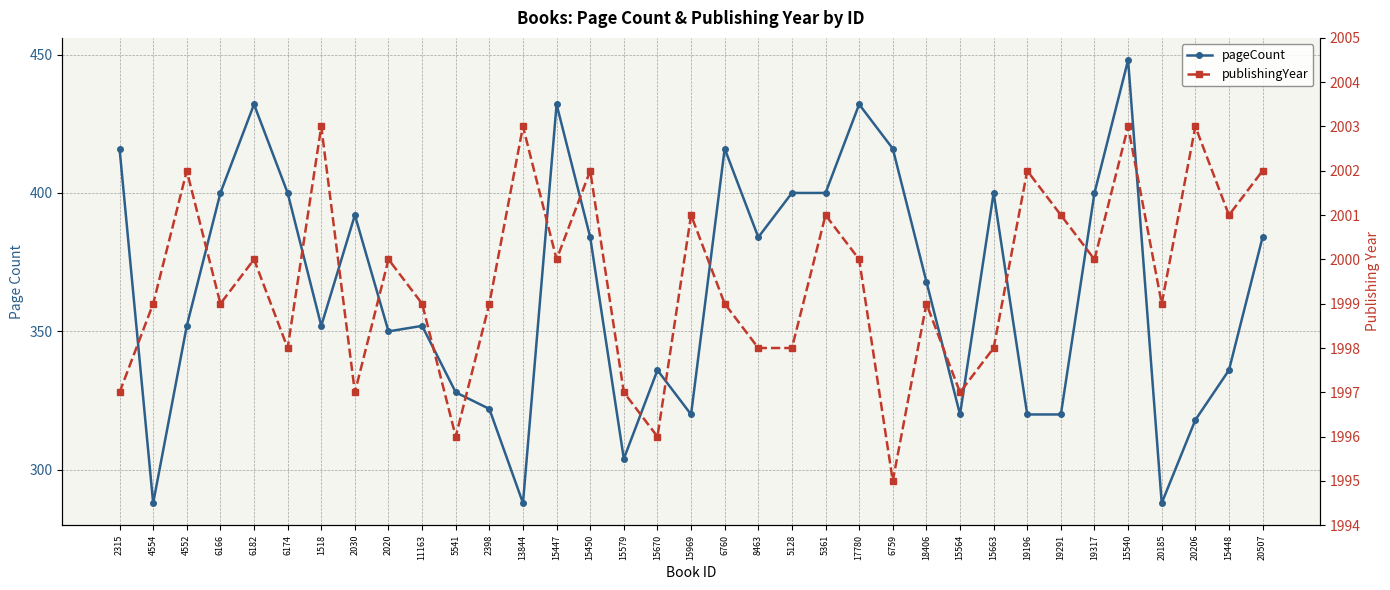

Where is the first local minimum for publishingYear?

6166